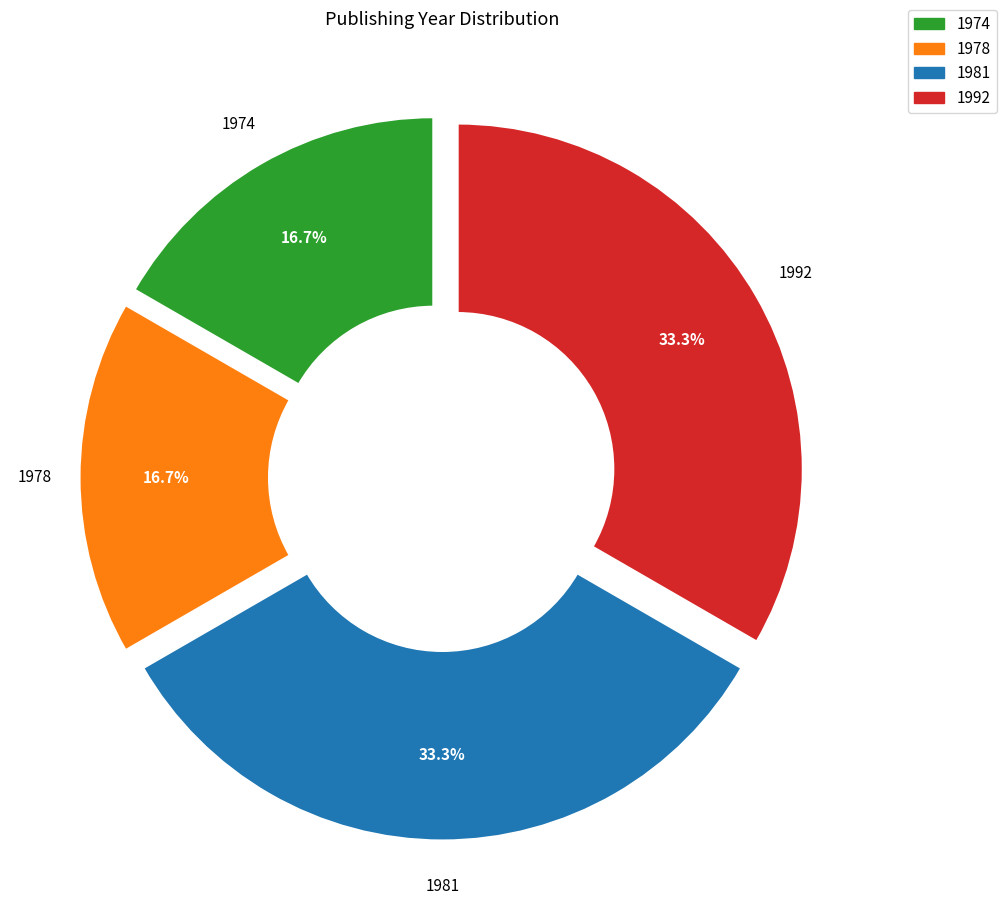

Is there any slice that represents more than half of the pie?

No